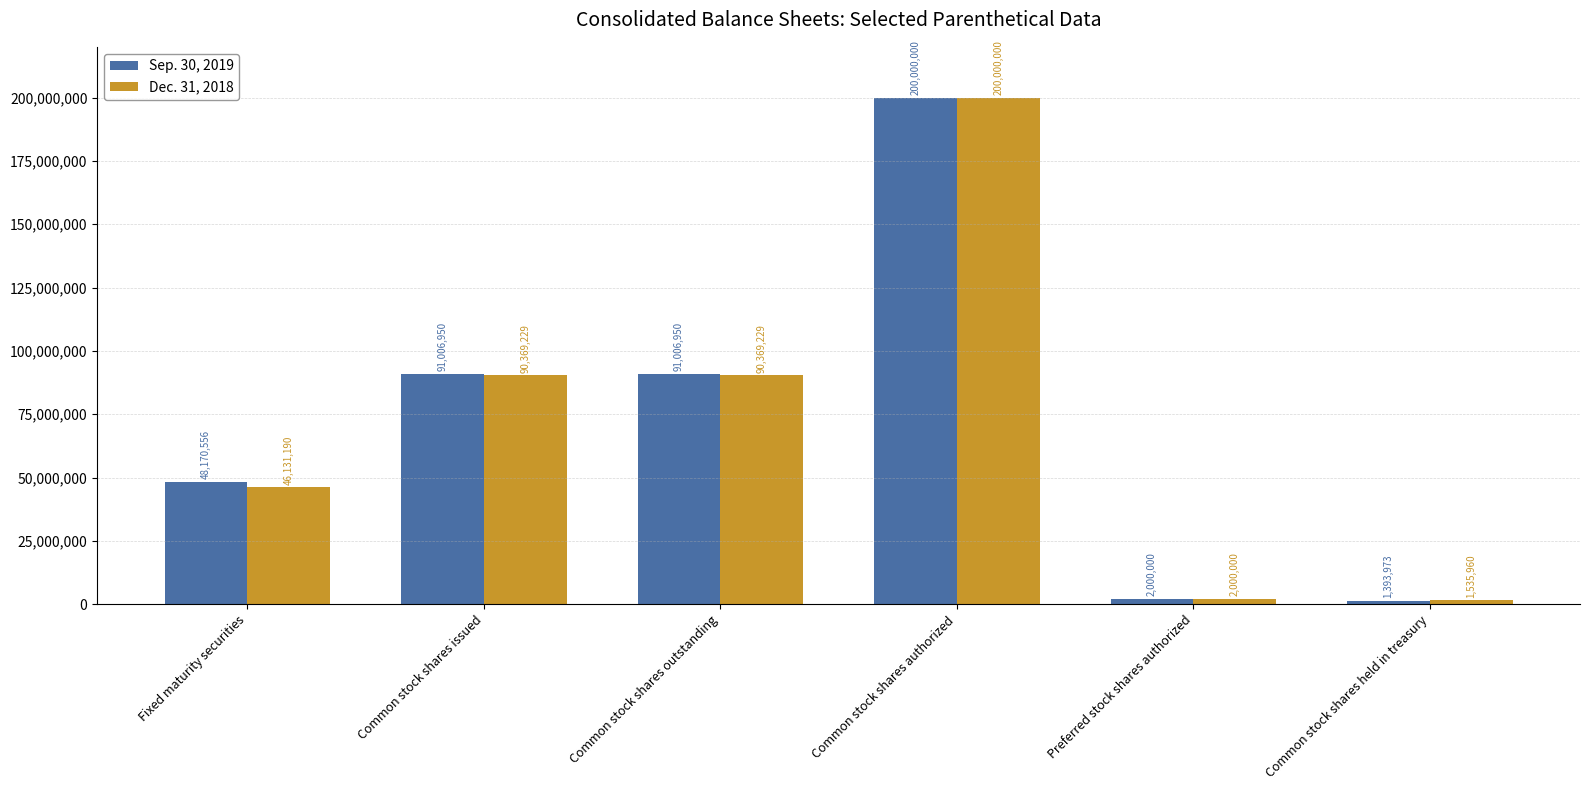

At Common stock shares issued, list the series in order from largest to smallest.

Sep. 30, 2019, Dec. 31, 2018